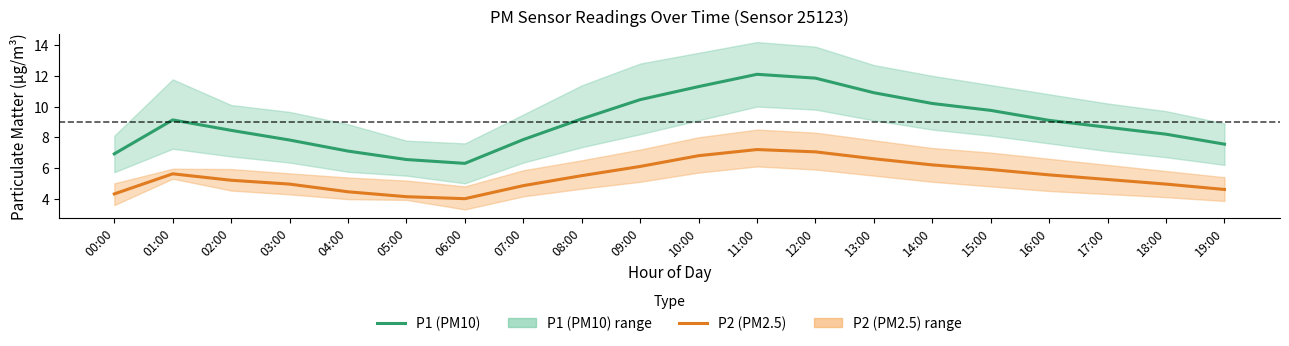

What is the sum of the P1 (PM10) values at 03:00 and 08:00?

17.0